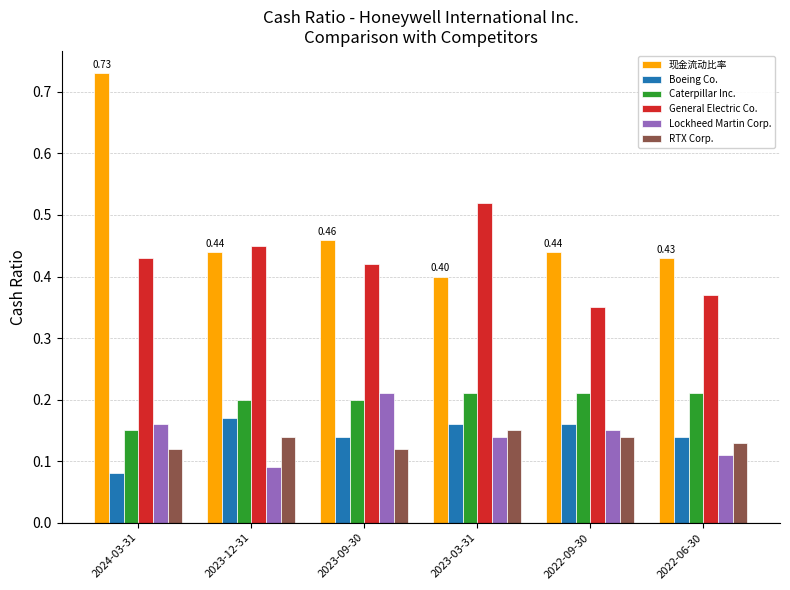

The value of Caterpillar Inc. at 2022-09-30 is 0.2. True or false?

True